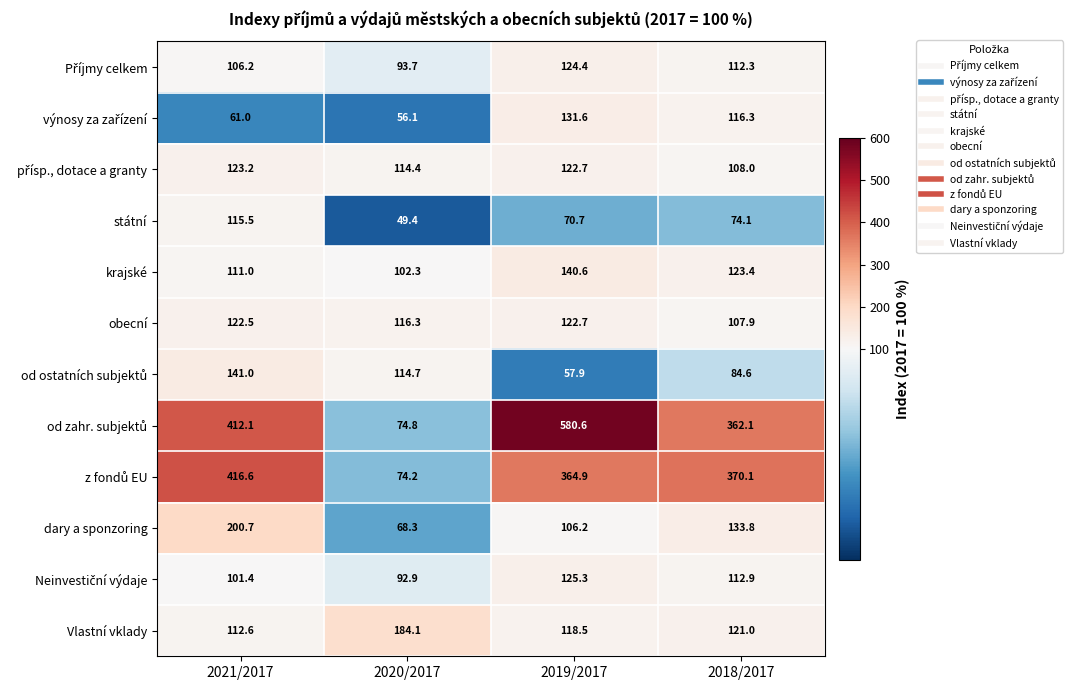

What is the difference between the maximum and minimum values in the státní series?

66.1